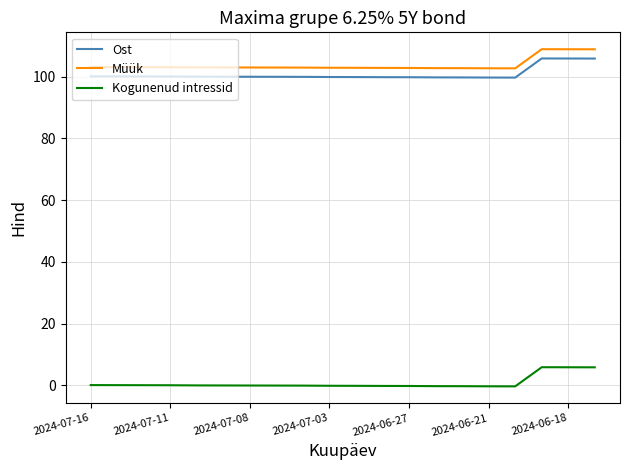

What is the greatest value displayed?

108.9